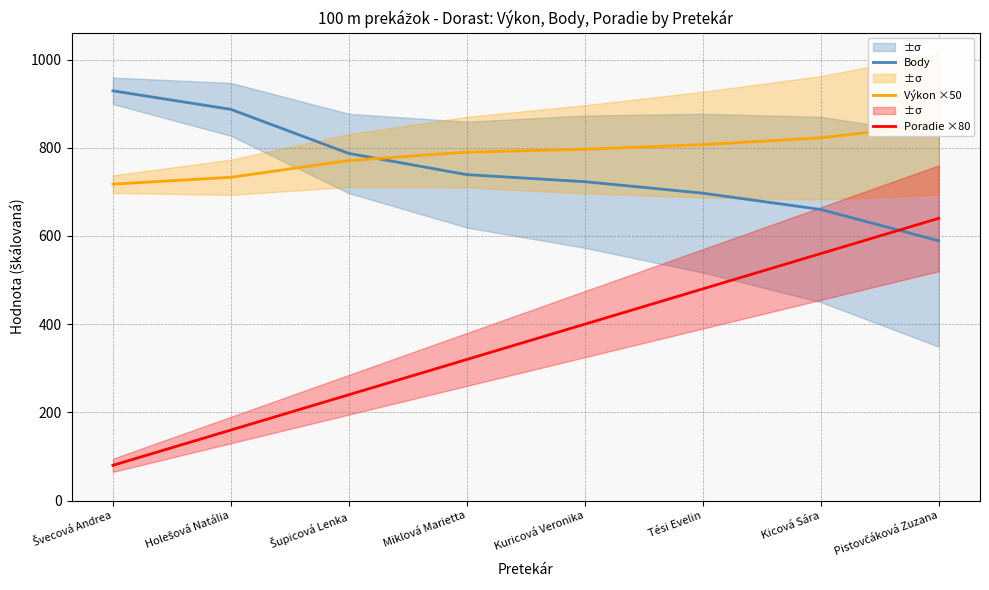

How many lines are shown in the chart?

3